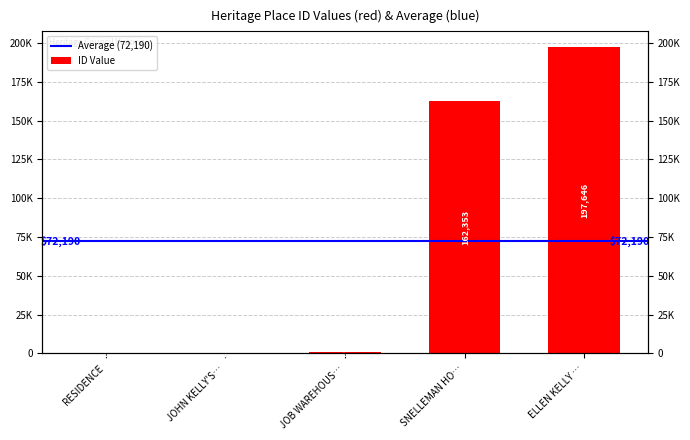

What position from the left is ELLEN KELLY …?

5